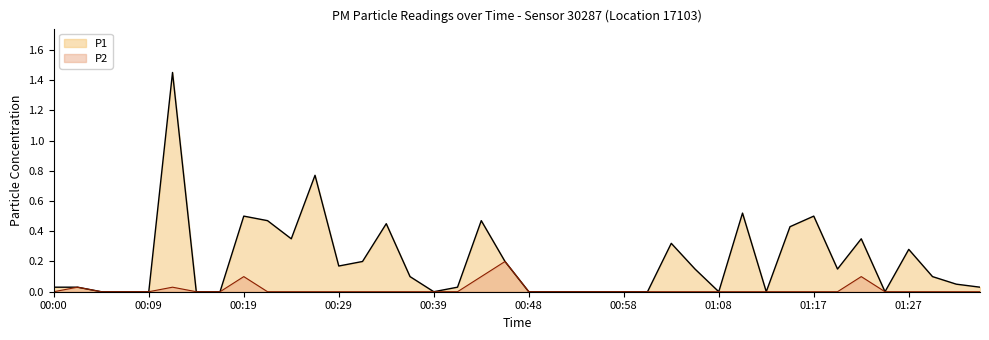

Rank the series at 01:10 from highest to lowest value.

P1, P2